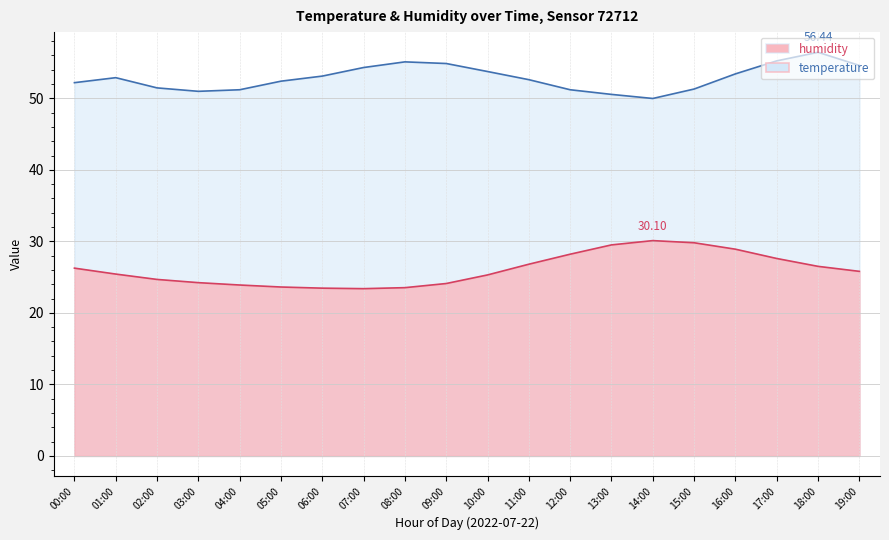

What is the average value of the temperature series?

26.1